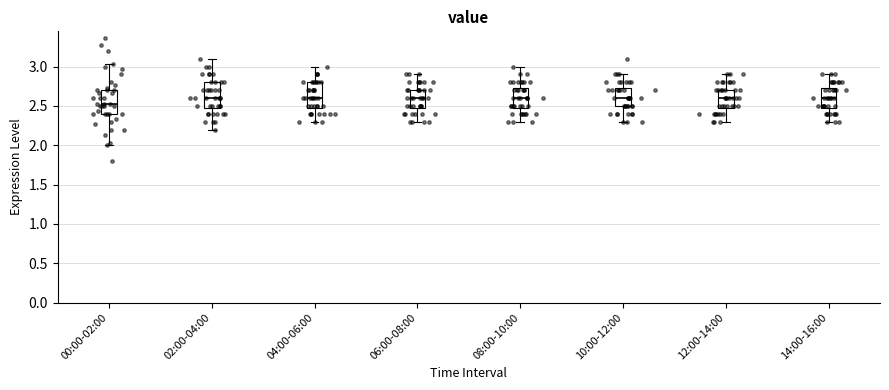

Which box has the lowest median line?

00:00-02:00